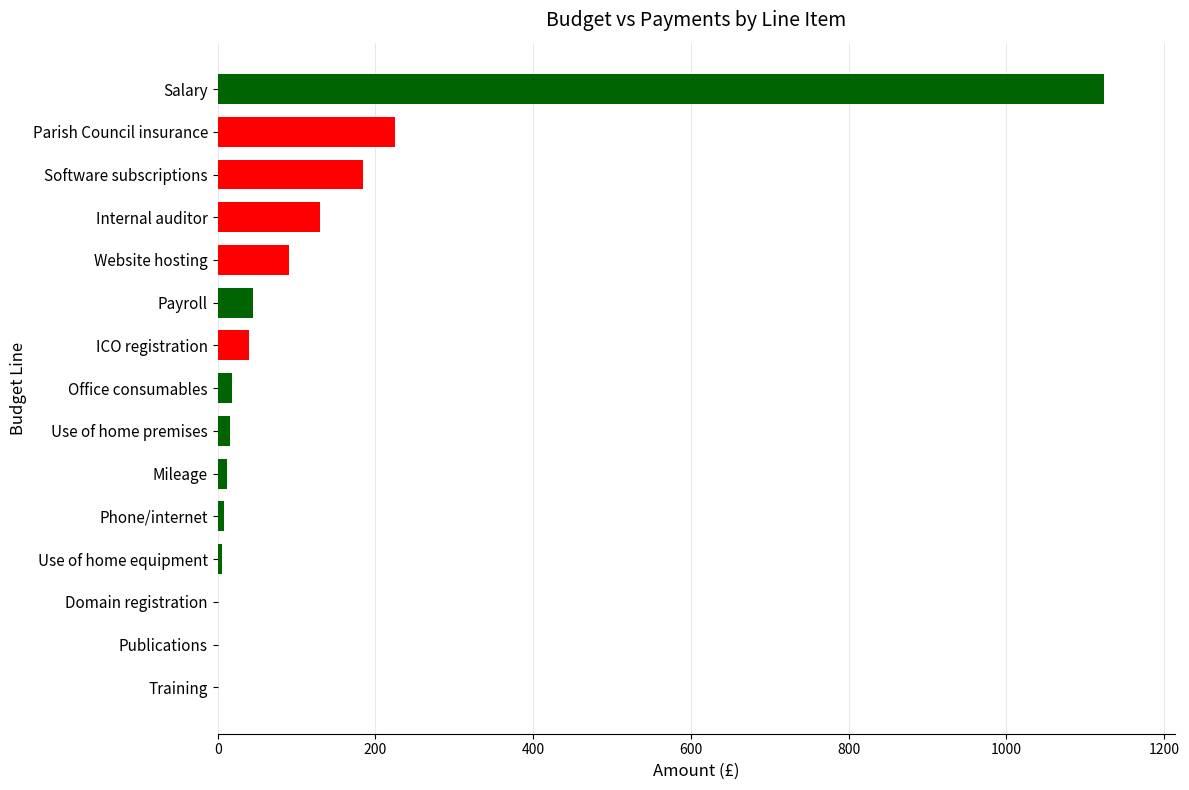

How many values exceed 18?

8